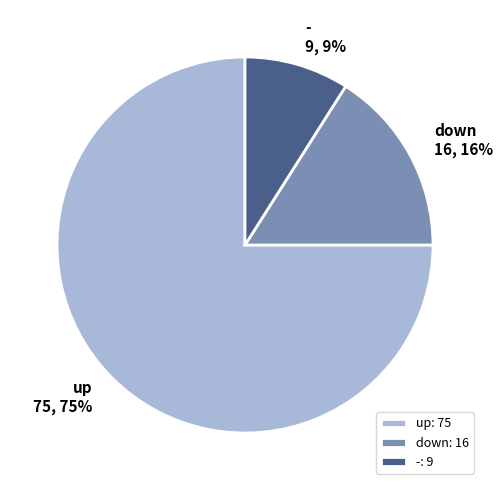

Approximately how many times larger is the value at up compared to -?

8.3